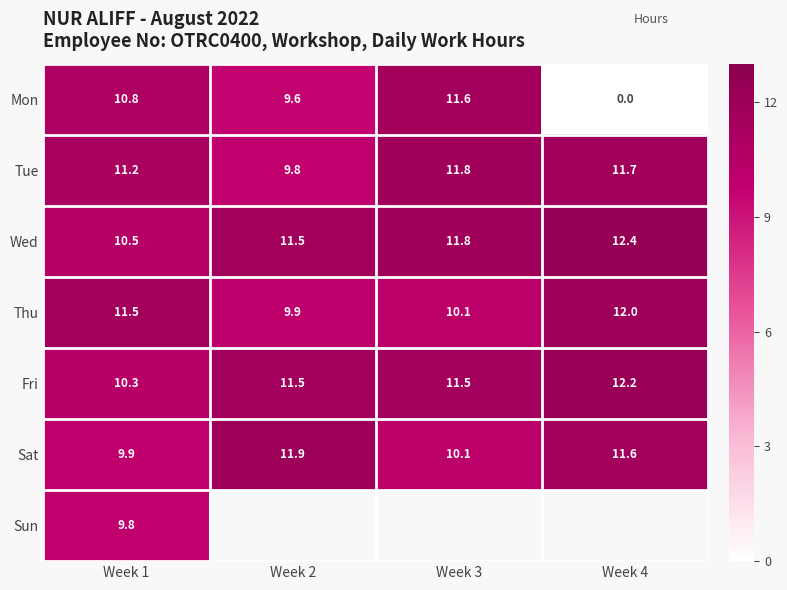

Which has a higher value, Week 2 or Week 1?

Week 1